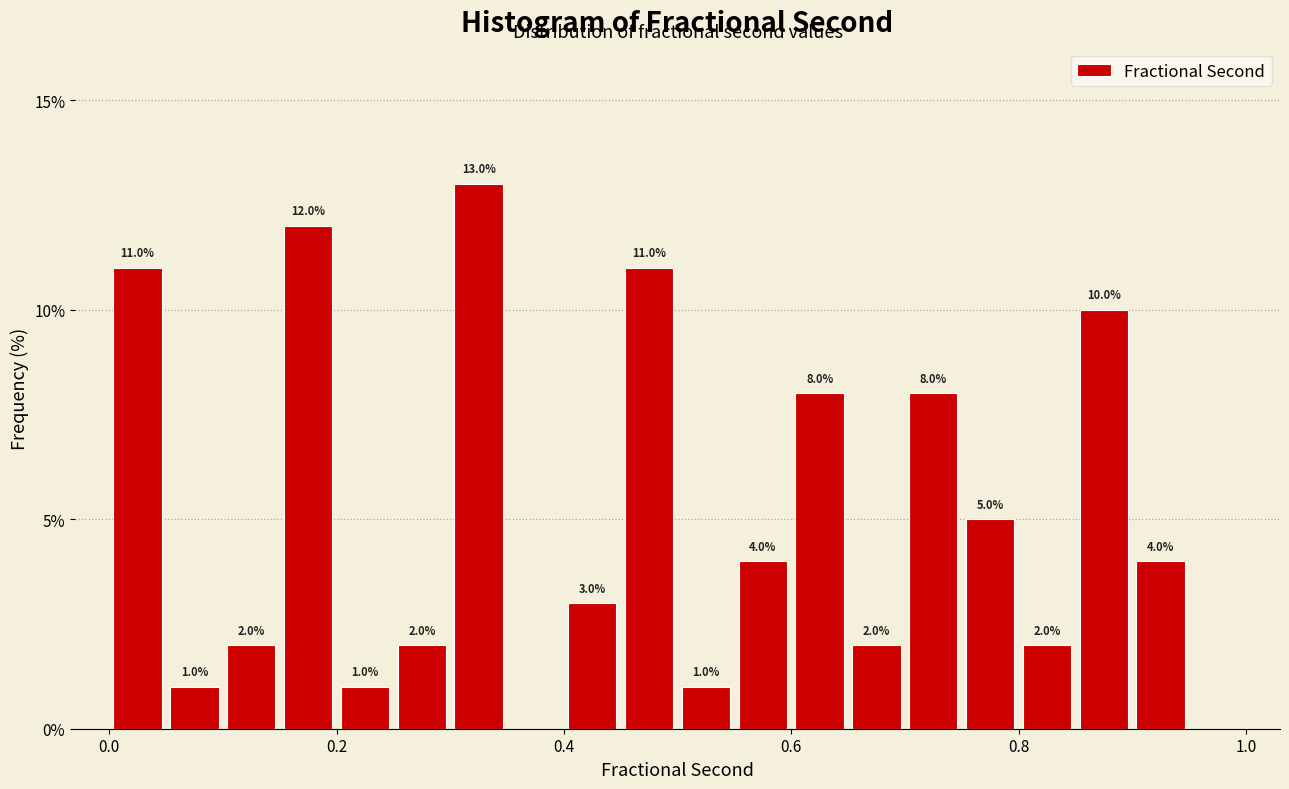

Around what value on the x-axis is the tallest bar? Give the approximate position of its centre, as read against the axis.

0.32